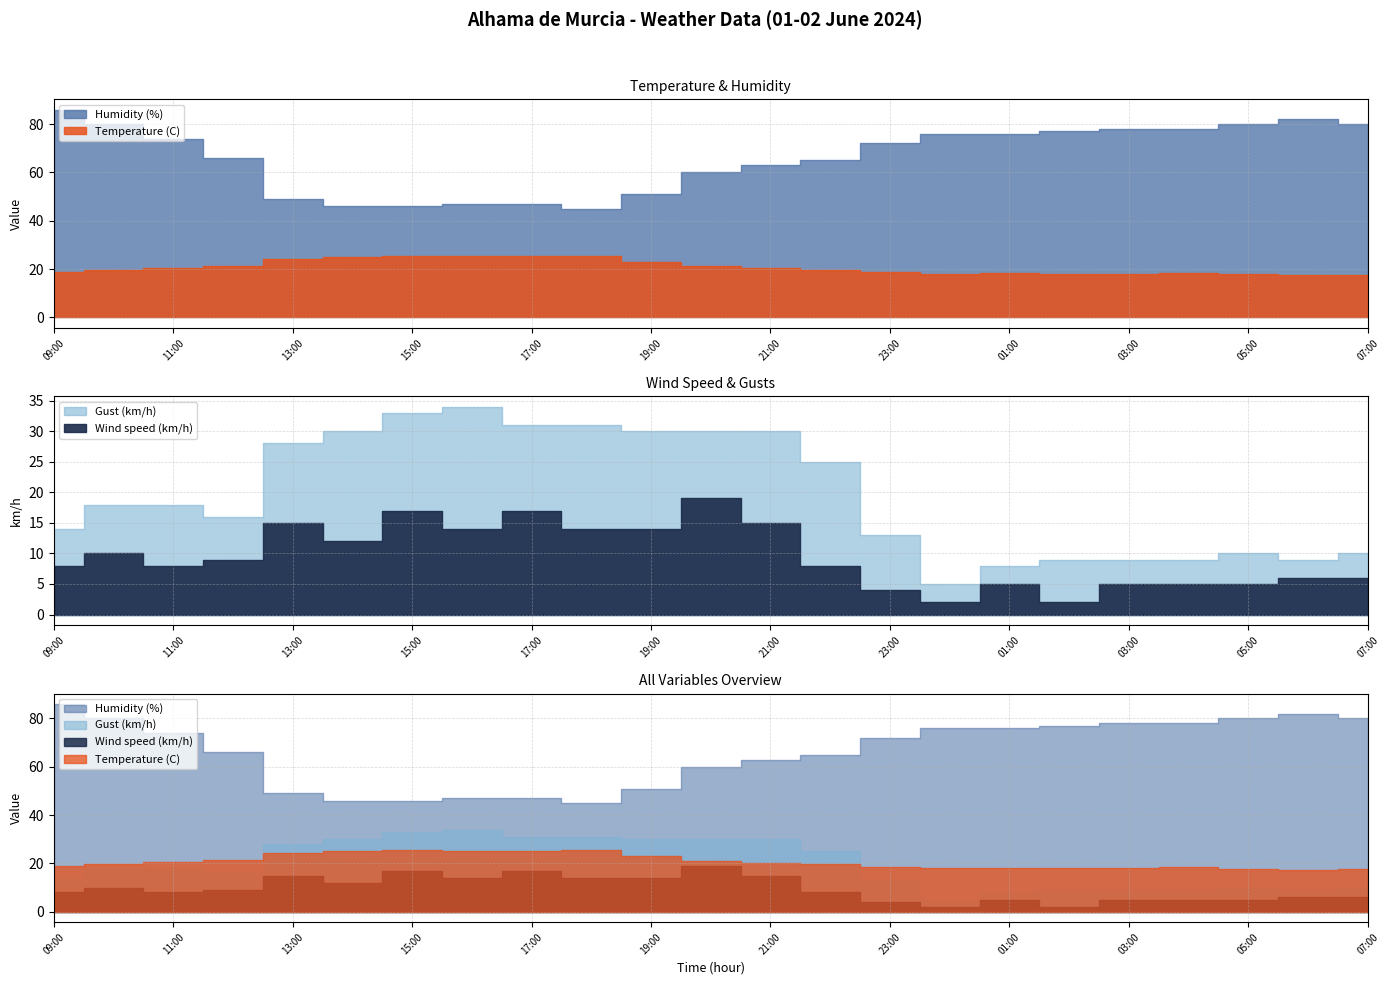

Rank the series by their maximum value, from lowest to highest.

Wind speed (km/h), Temperature (C), Gust (km/h), Humidity (%)